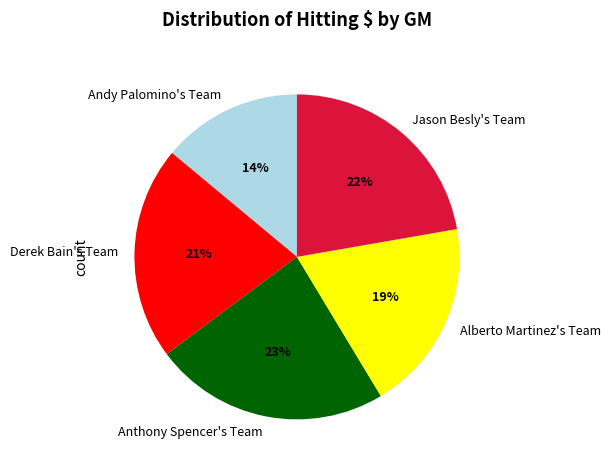

To the nearest percent, what is the difference between the Jason Besly's Team and Derek Bain's Team slice percentages?

1%